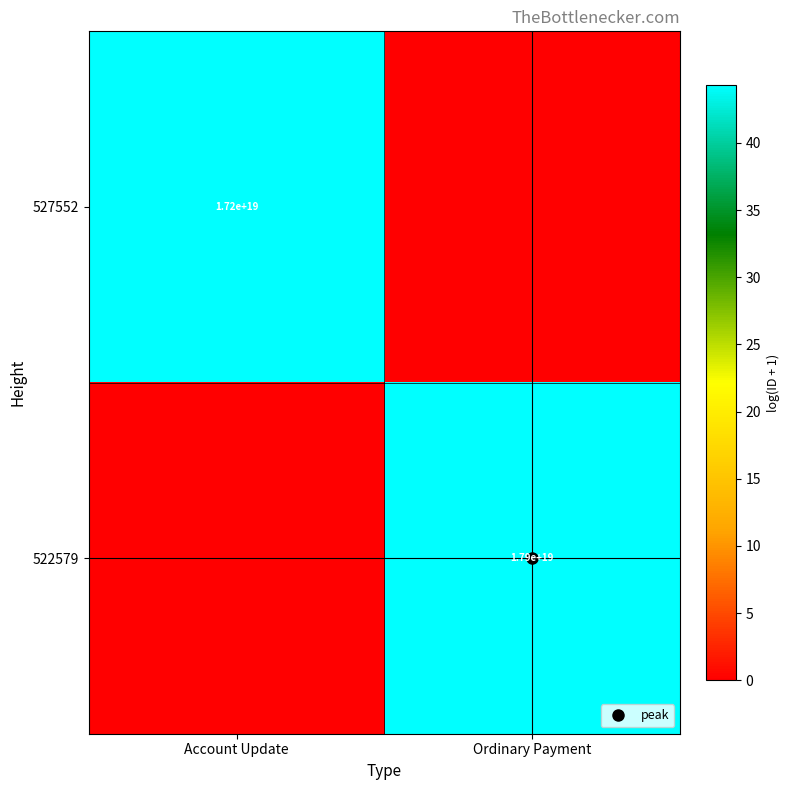

Is it true that 527552 equals 0.0 at Ordinary Payment?

True